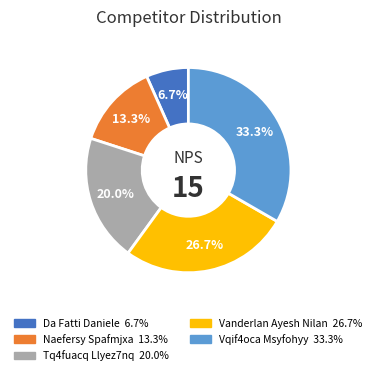

The Vanderlan Ayesh Nilan slice represents 27% of the pie. True or false?

True